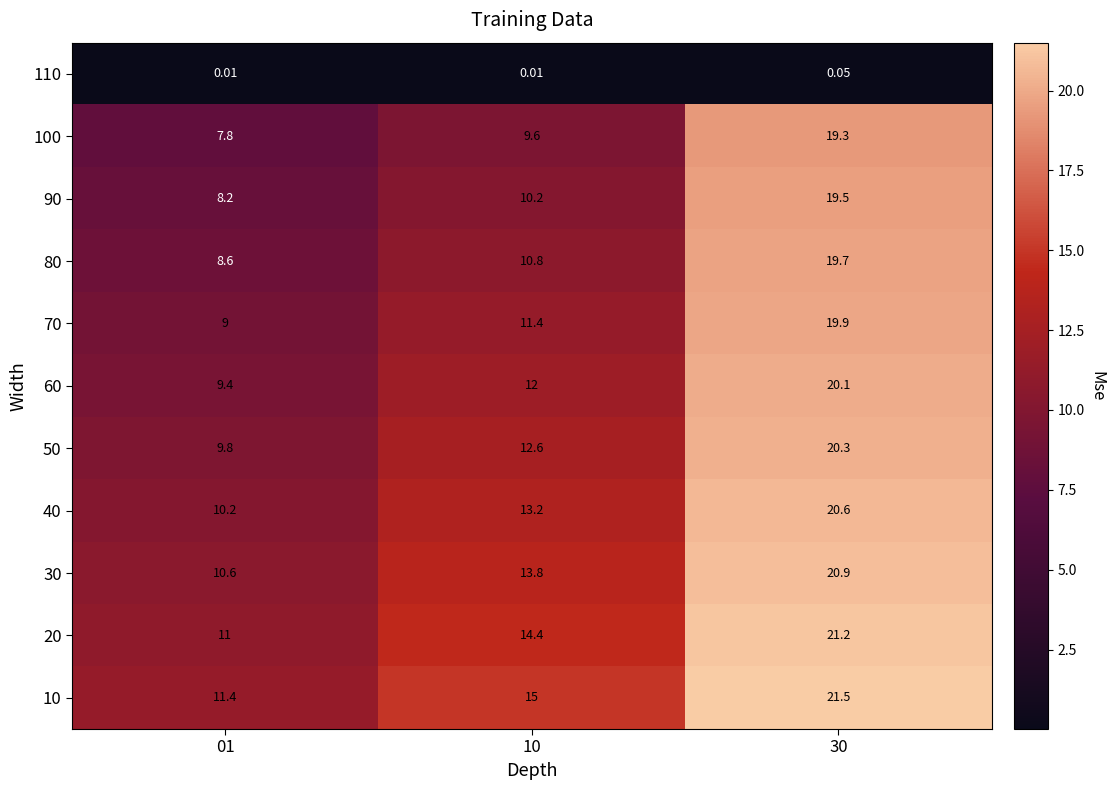

How many categories are shown in the chart?

3